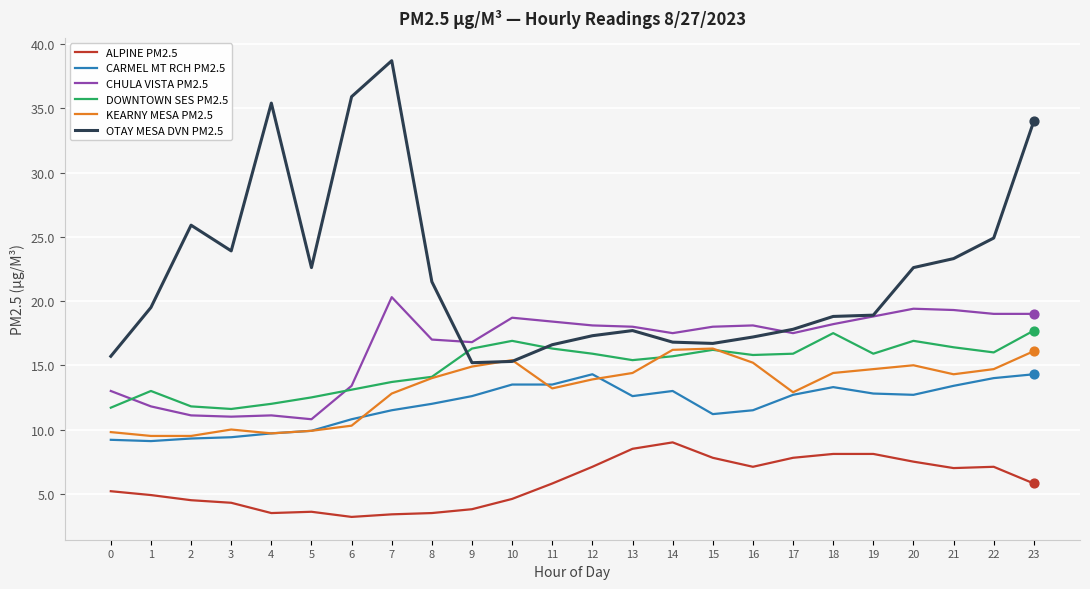

What is the difference between the highest and lowest values at 6?

32.7